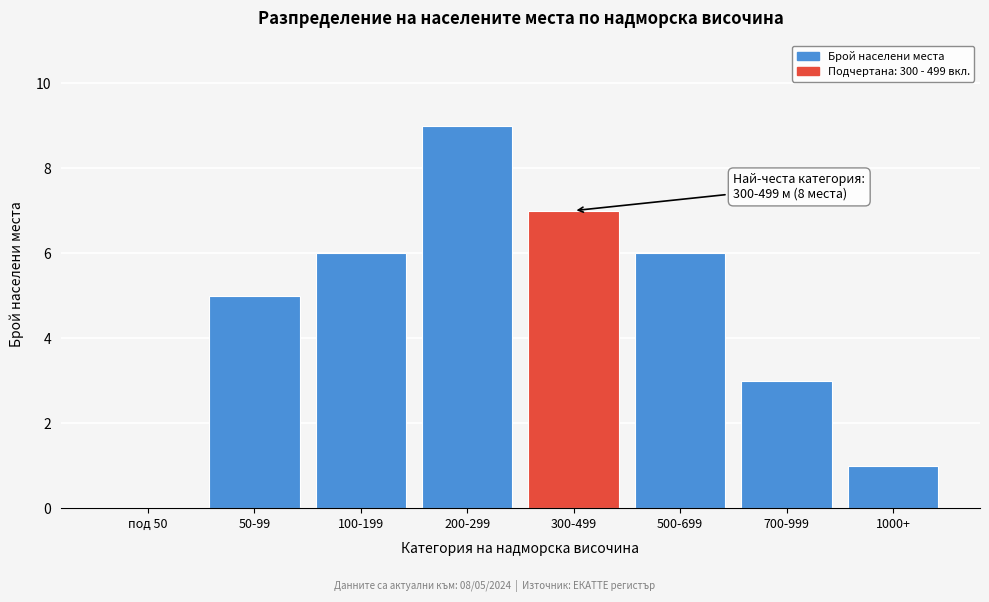

Reading left to right, transcribe all the data shown in this chart.

под 50=0	50-99=5	100-199=6	200-299=9	300-499=7	500-699=6	700-999=3	1000+=1